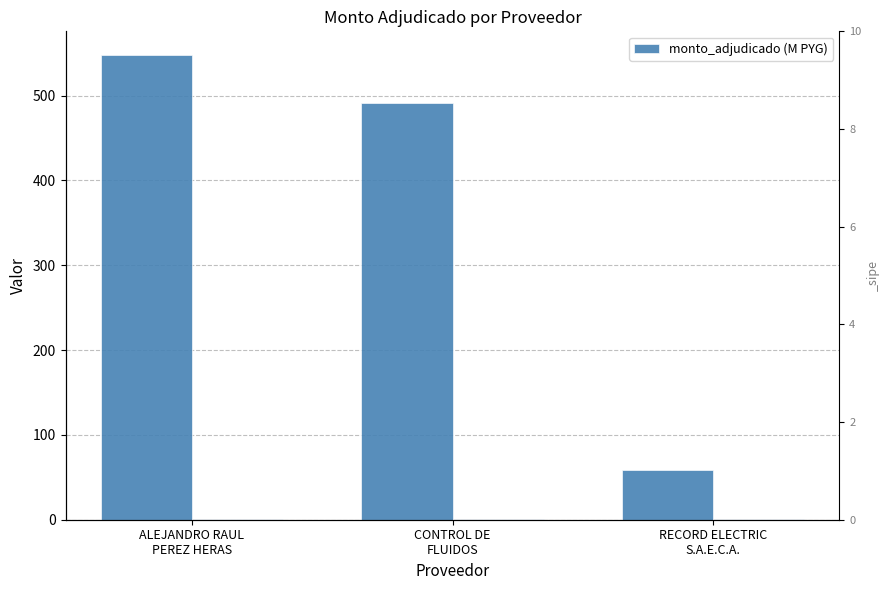

True or false: the data shows 58.5 at RECORD ELECTRIC
S.A.E.C.A..

True